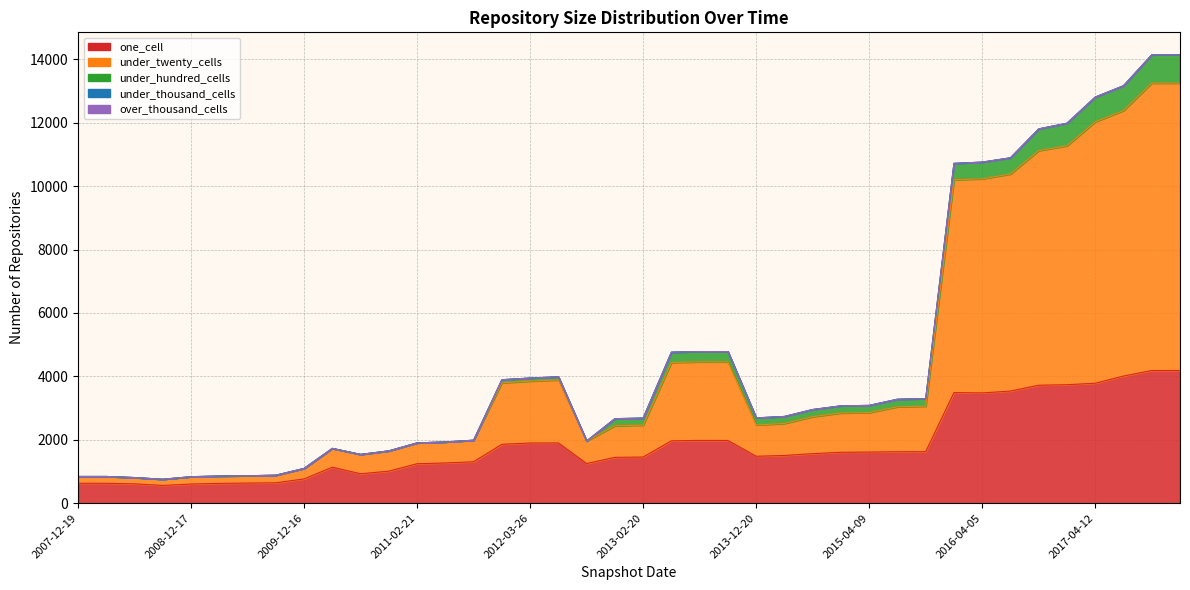

What is the label of the 34th point from the left?

2016-07-04